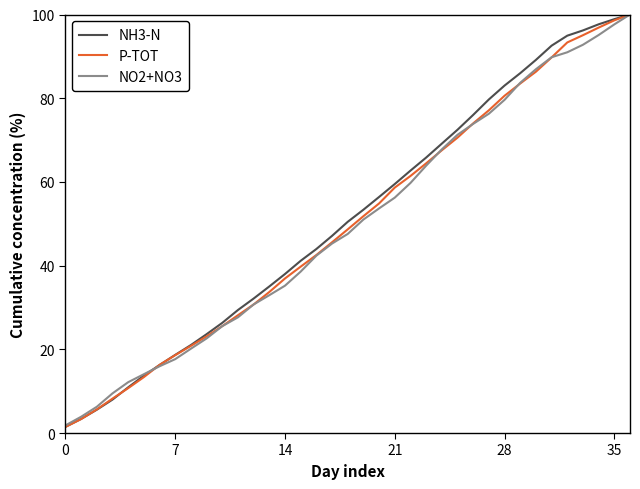

List the series in order of their overall mean, lowest first.

NO2+NO3, P-TOT, NH3-N